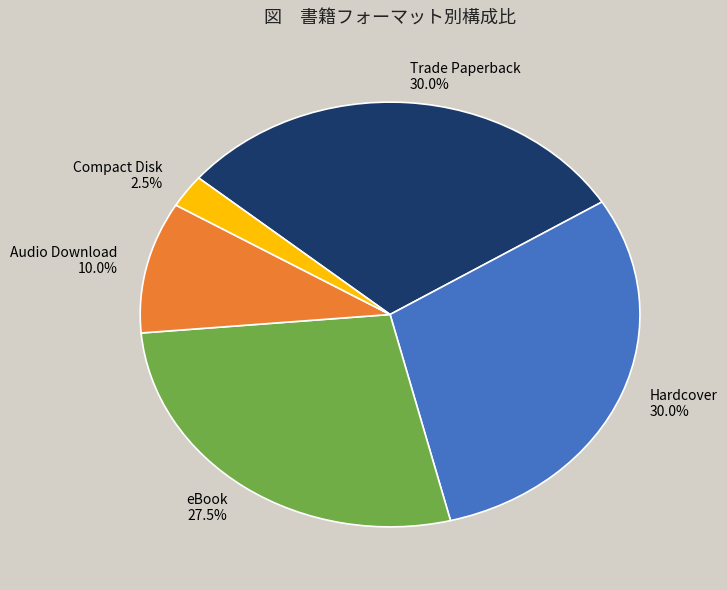

How many slices are in this pie chart?

5